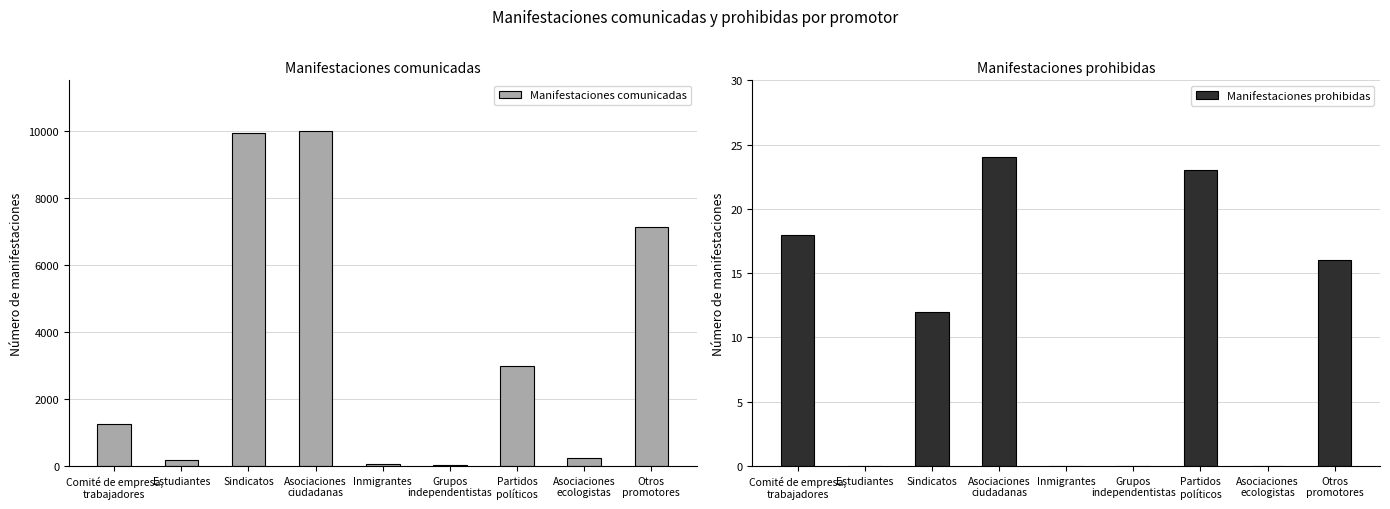

Which has a higher value, Grupos
independentistas or Asociaciones
ciudadanas?

Asociaciones
ciudadanas